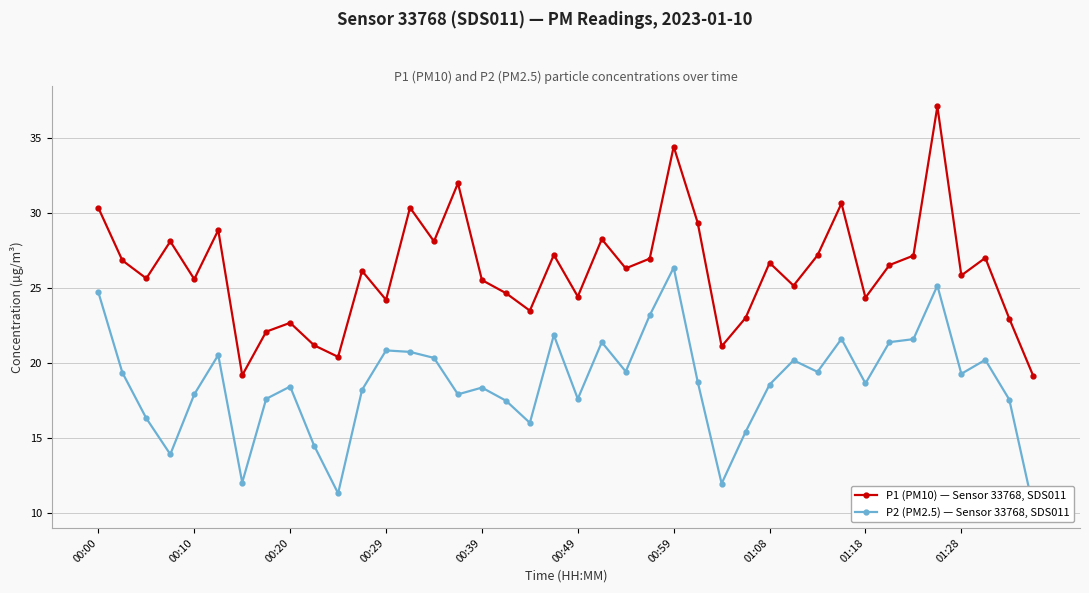

Is the value of P1 (PM10) — Sensor 33768, SDS011 at 22 greater than the value of P2 (PM2.5) — Sensor 33768, SDS011 at 22?

Yes